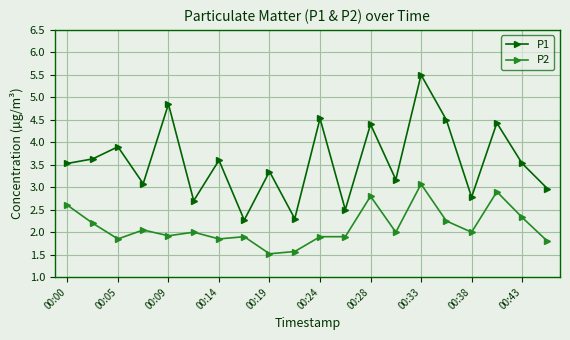

What is the value of the P1 point at the 6th from the left?

2.7